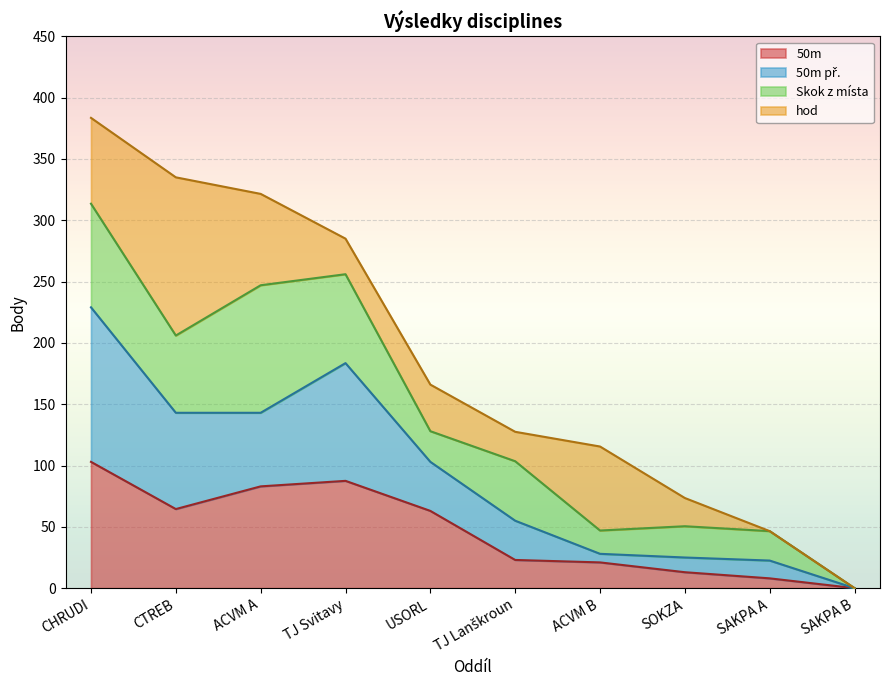

What is the difference between the maximum and minimum values in the 50m series?

103.0